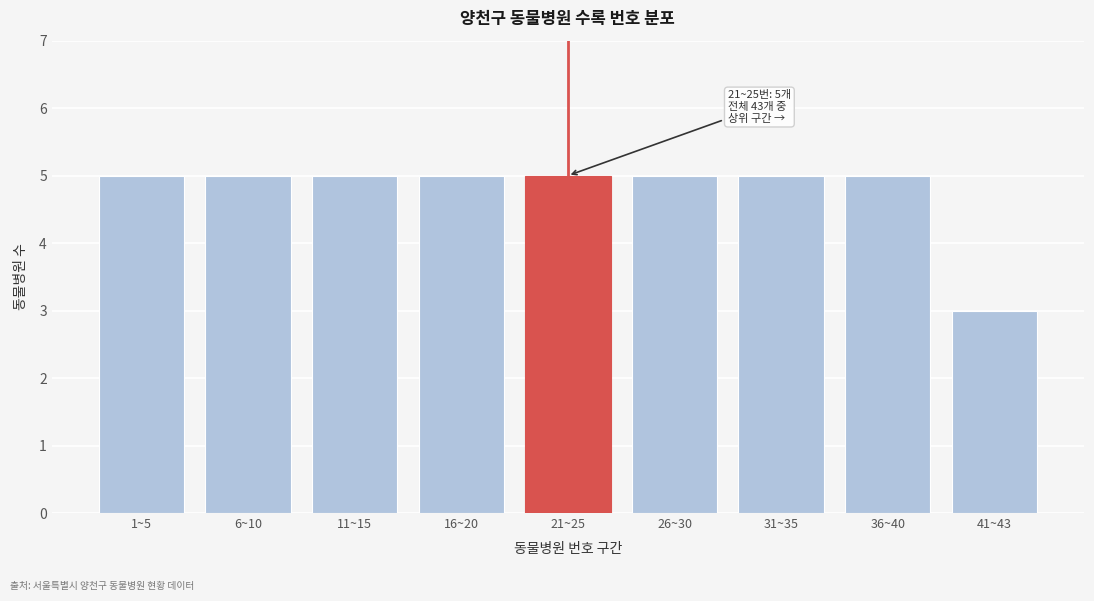

Reading left to right, transcribe all the data shown in this chart.

5	5	5	5	5	5	5	5	3